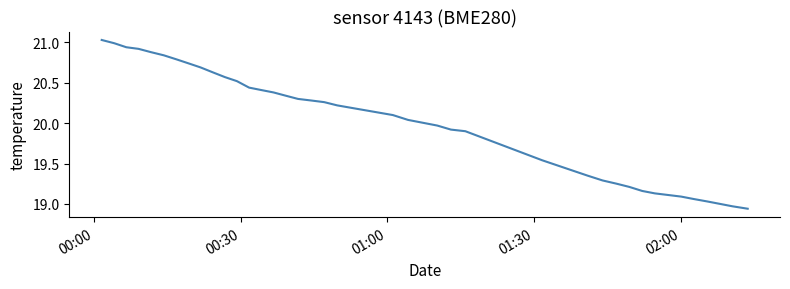

What is the difference between the maximum and minimum values?

2.1